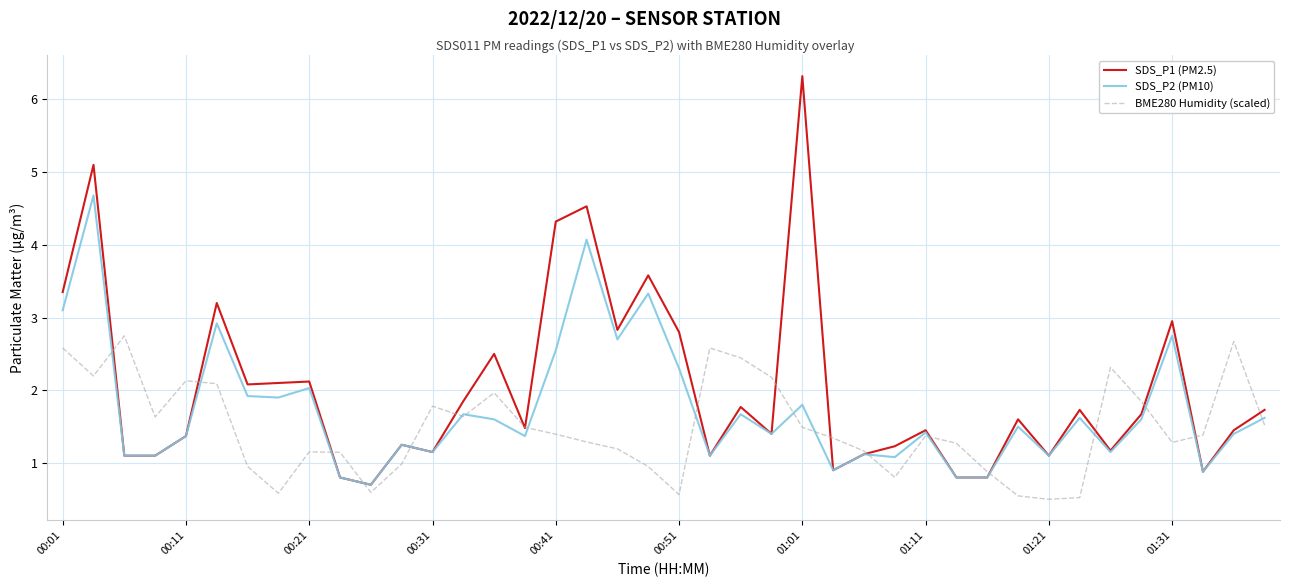

Which series has the largest total across all categories?

SDS_P1 (PM2.5)